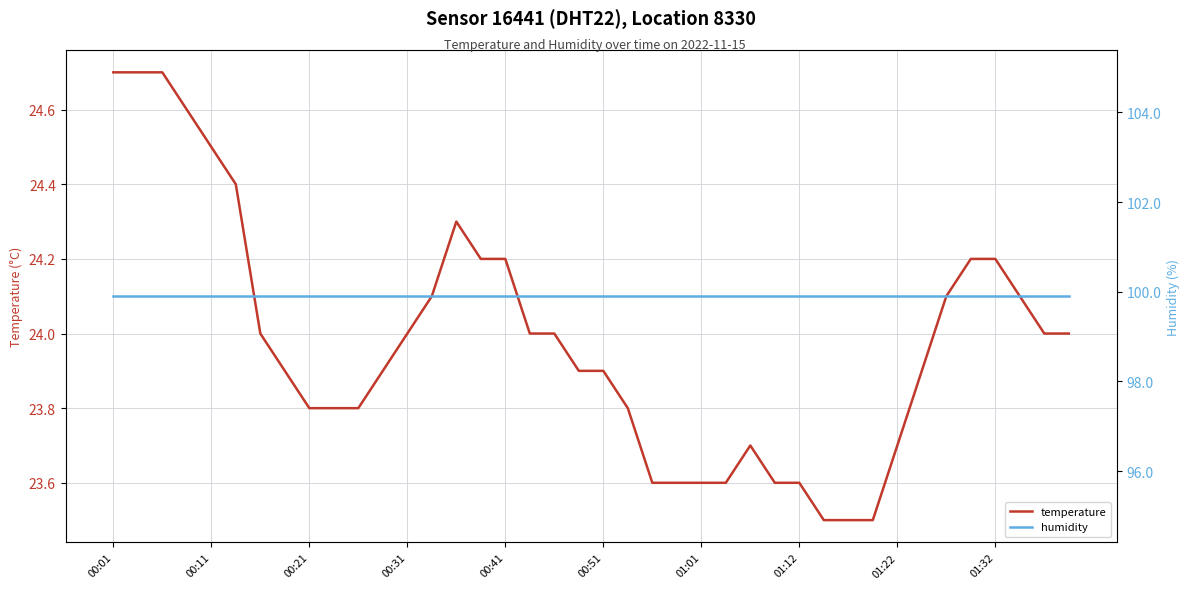

Which category has the highest value in the temperature series?

00:01